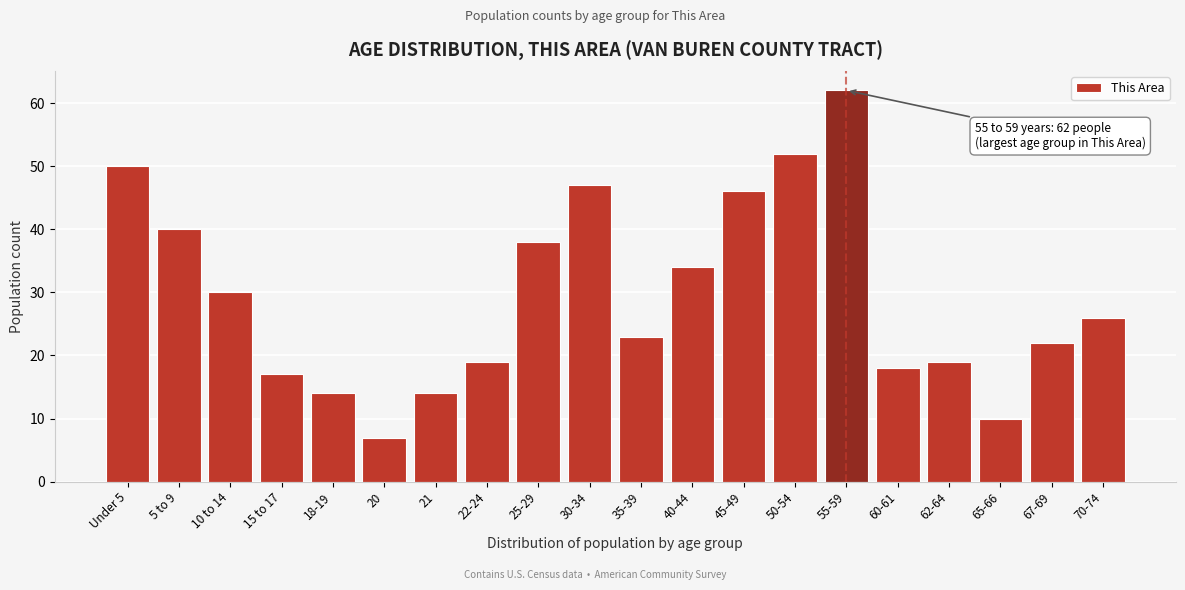

Reading left to right, what are all the values shown in this chart?

50	40	30	17	14	7	14	19	38	47	23	34	46	52	62	18	19	10	22	26